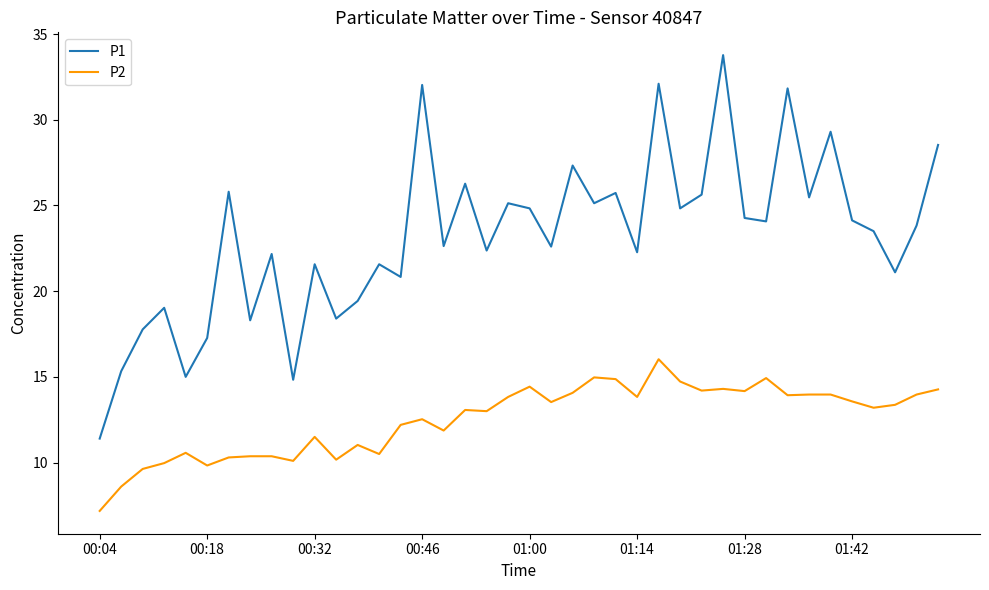

True or false: P2 has more than 0 points higher than both neighbors.

True